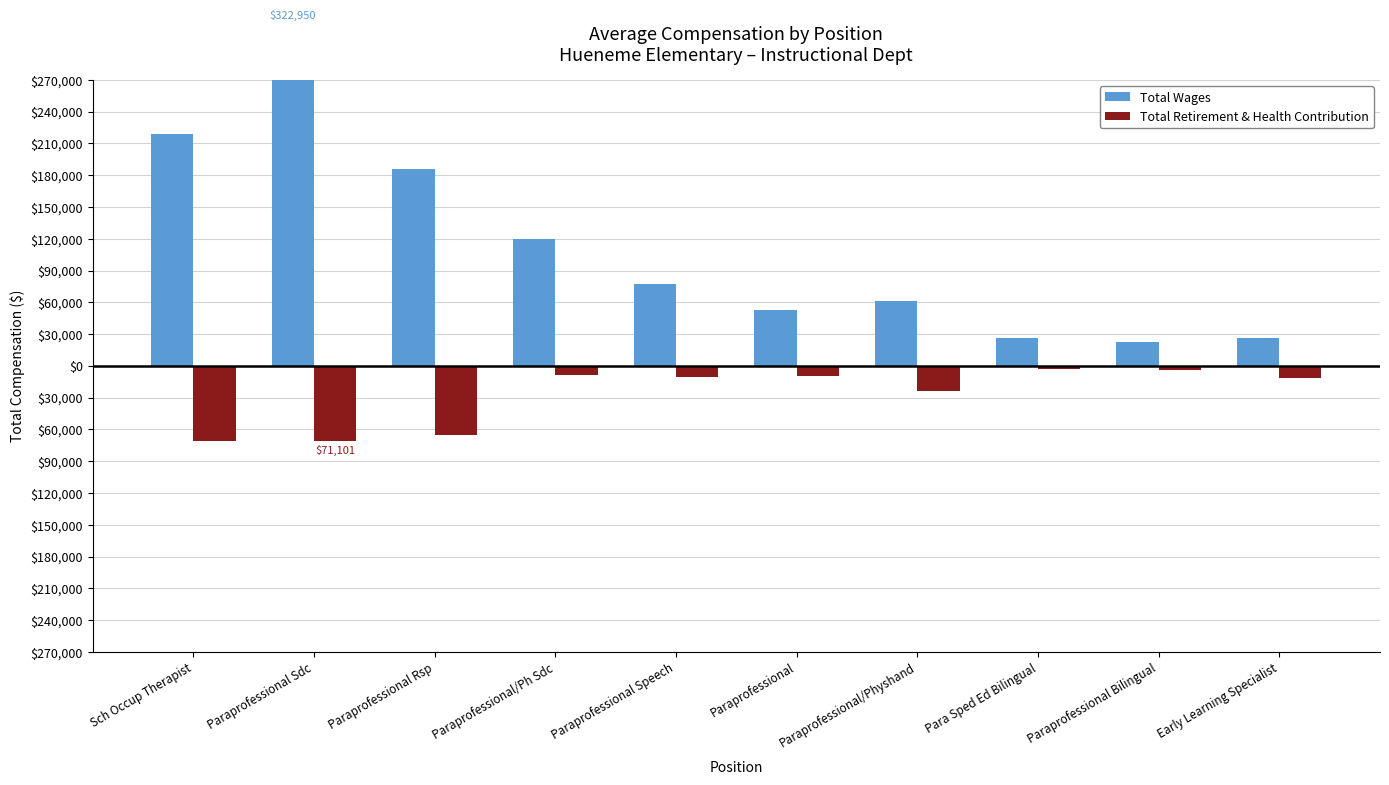

Rank the categories by Total Retirement & Health Contribution value from lowest to highest.

Paraprofessional Sdc, Sch Occup Therapist, Paraprofessional Rsp, Paraprofessional/Physhand, Early Learning Specialist, Paraprofessional Speech, Paraprofessional, Paraprofessional/Ph Sdc, Paraprofessional Bilingual, Para Sped Ed Bilingual